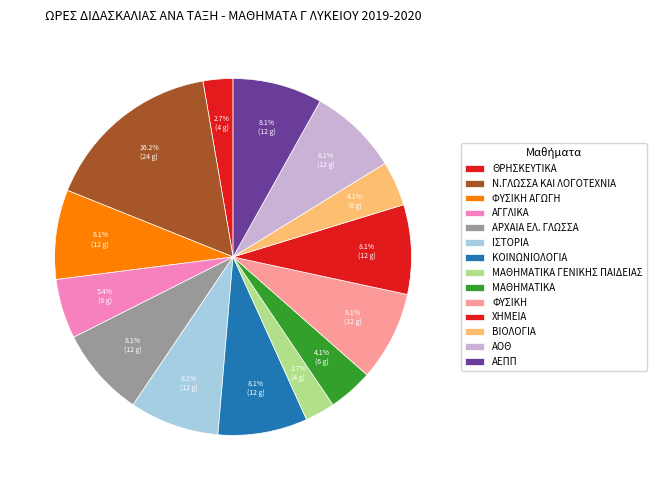

Combined, what portion of the pie is ΚΟΙΝΩΝΙΟΛΟΓΙΑ and ΜΑΘΗΜΑΤΙΚΑ?

12.2%